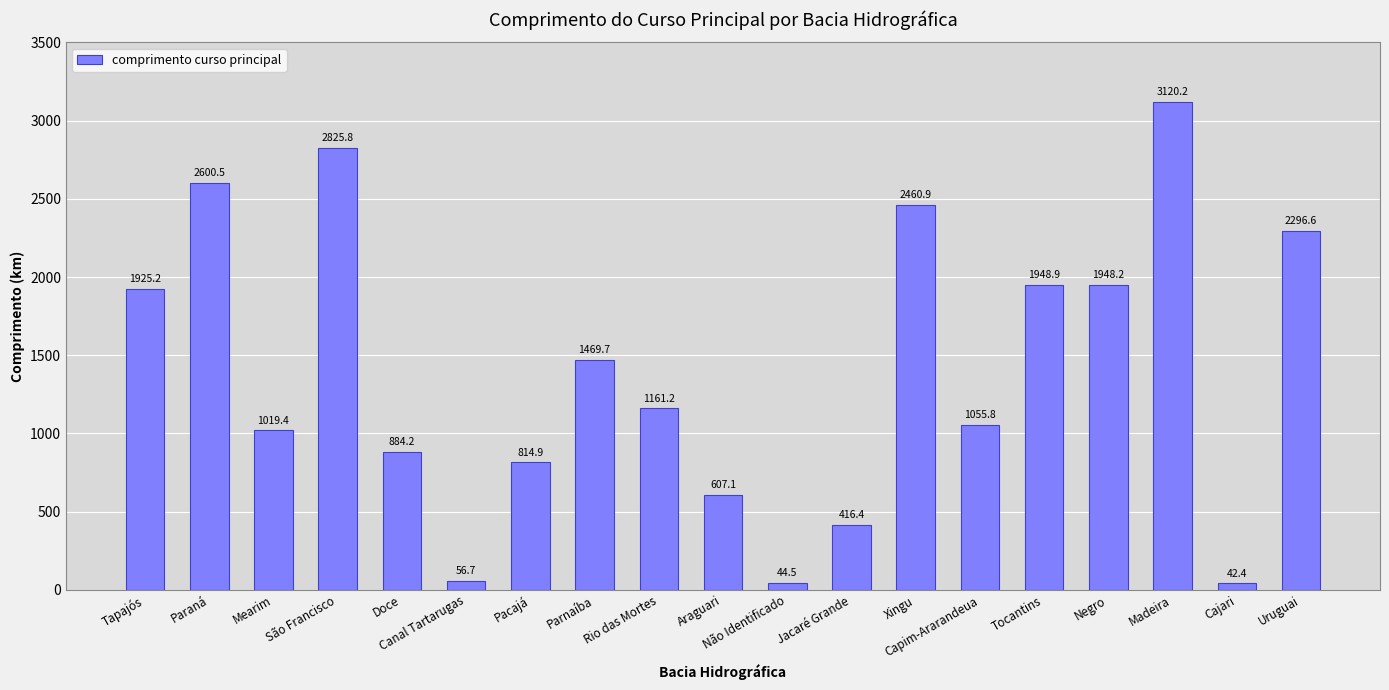

The chart shows a value of 1241.7 at Pacajá. True or false?

False